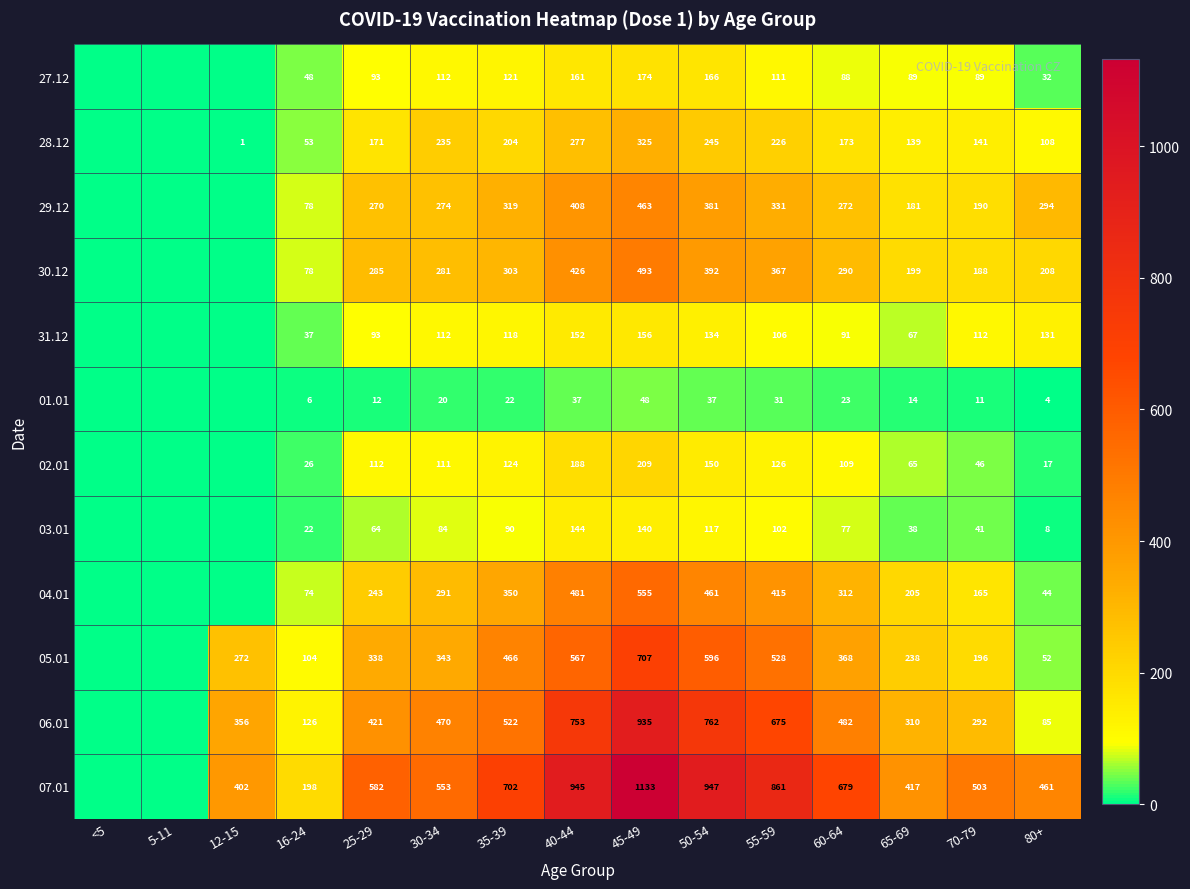

At 50-54, list the series in order from largest to smallest.

07.01, 06.01, 05.01, 04.01, 30.12, 29.12, 28.12, 27.12, 02.01, 31.12, 03.01, 01.01